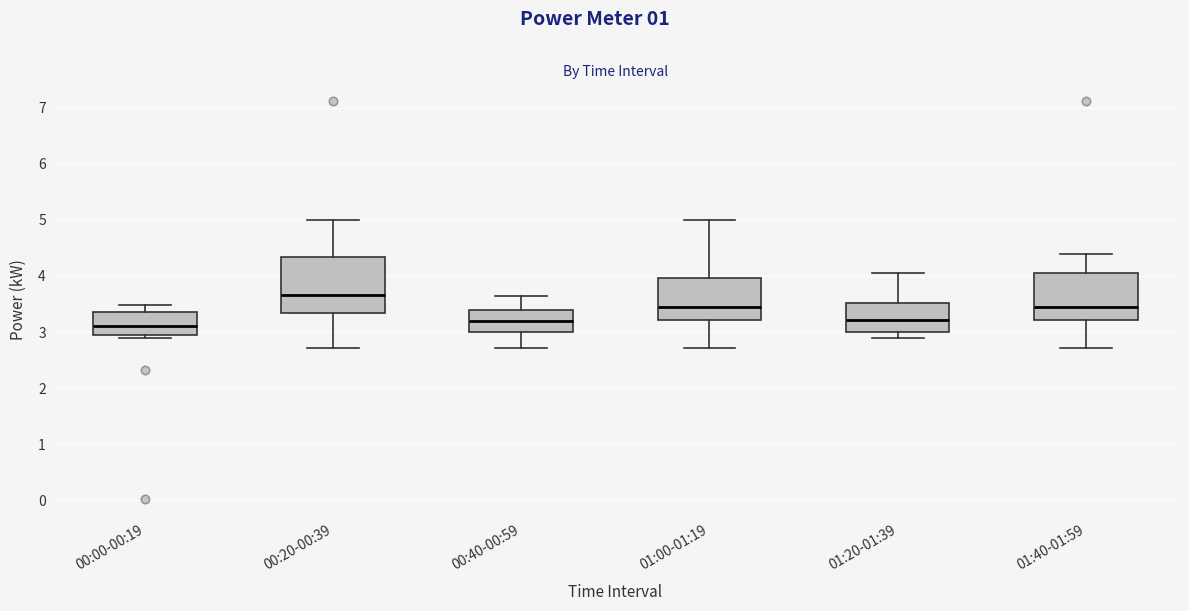

Where does the lower whisker of the box for 01:40-01:59 end on the y-axis? The values are not printed on the chart, so give them approximately, as read against the axis.

2.7